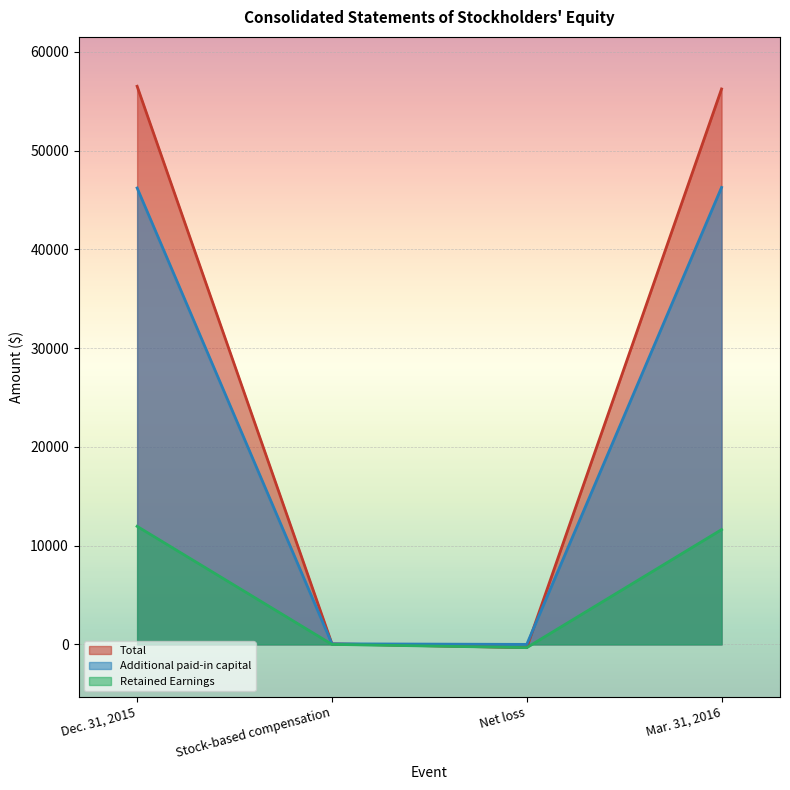

Rank the series by their average value, from highest to lowest.

Total, Additional paid-in capital, Retained Earnings